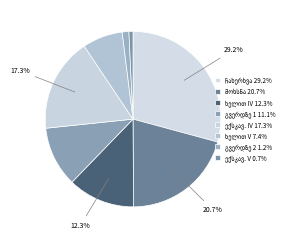

Count the number of slices in the pie.

8